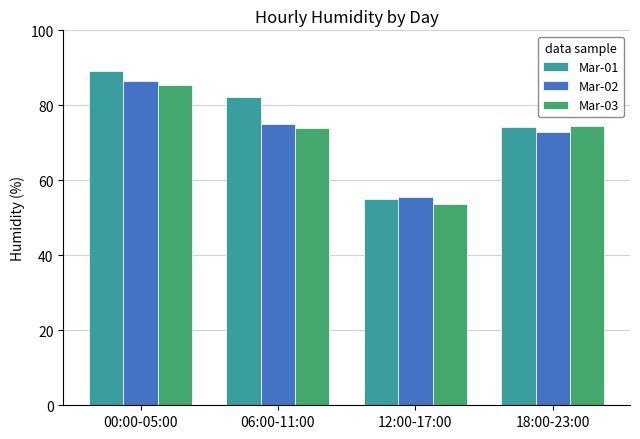

What is the total value across all series at 06:00-11:00?

231.5